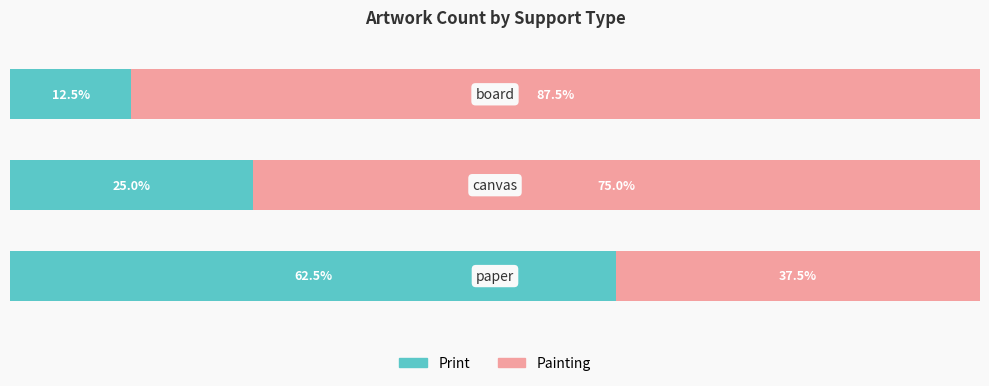

At how many categories does at least one series exceed 44?

3